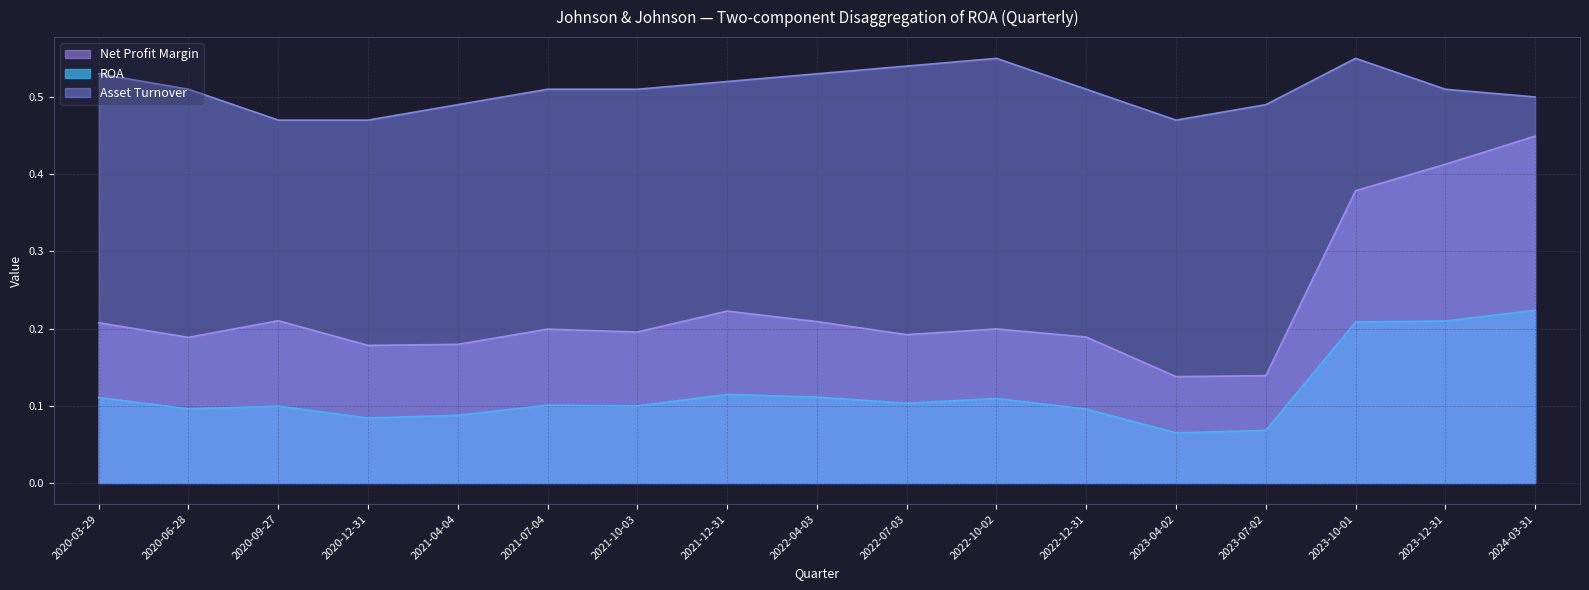

What is the difference between the highest and lowest values at 2021-10-03?

0.4